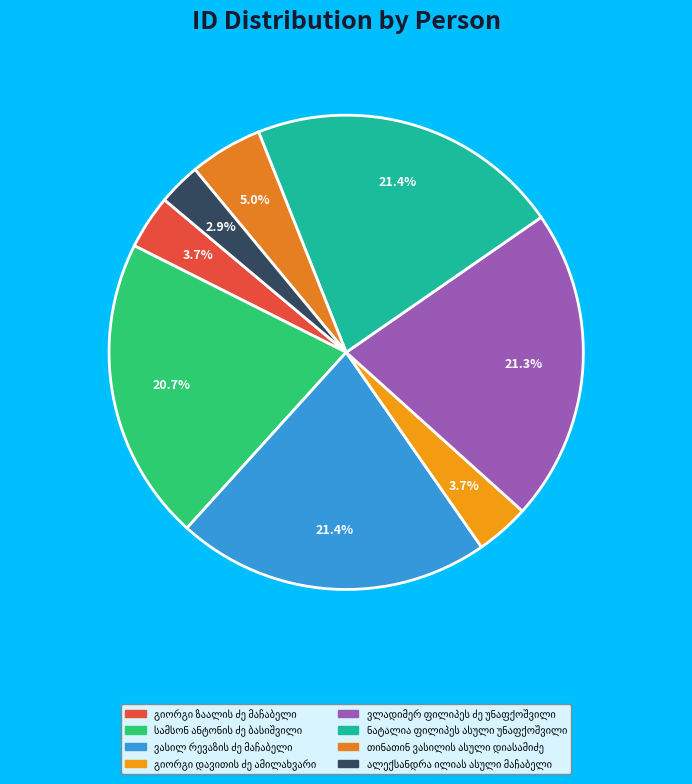

True or false: ვლადიმერ ფილიპეს ძე უნაფქოშვილი accounts for 35% of the total.

False